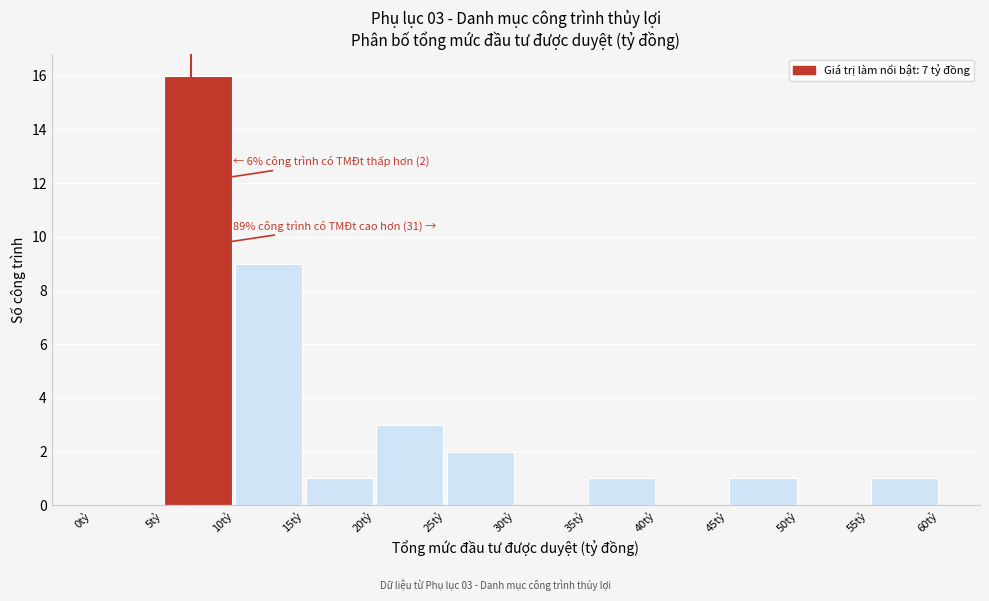

Over which range of the x-axis is the bar tallest?

5 to 10